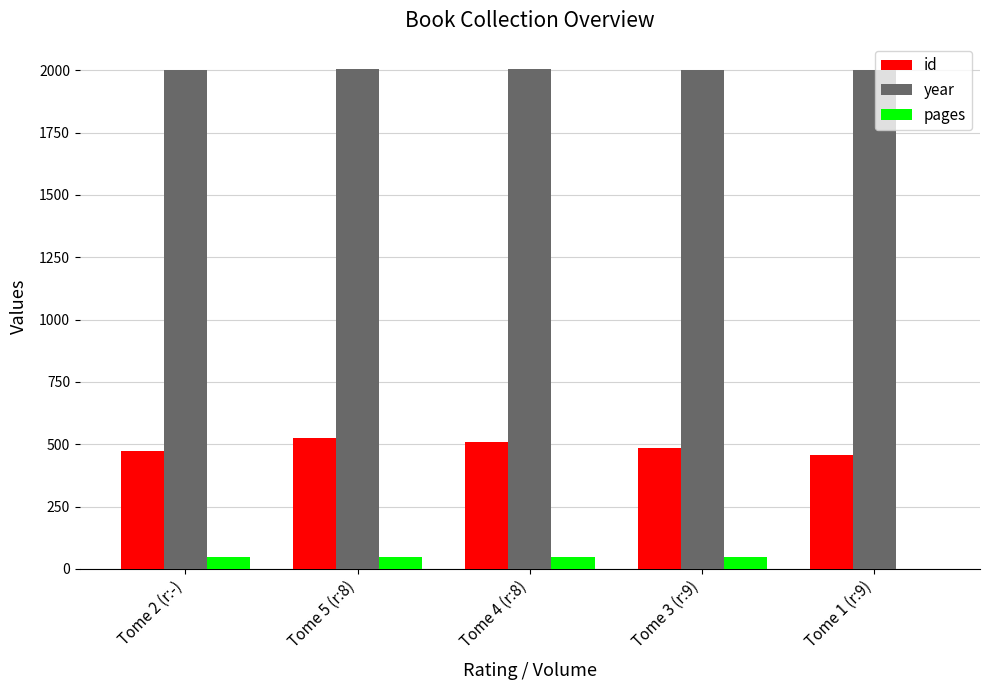

Which series has the largest total across all categories?

year